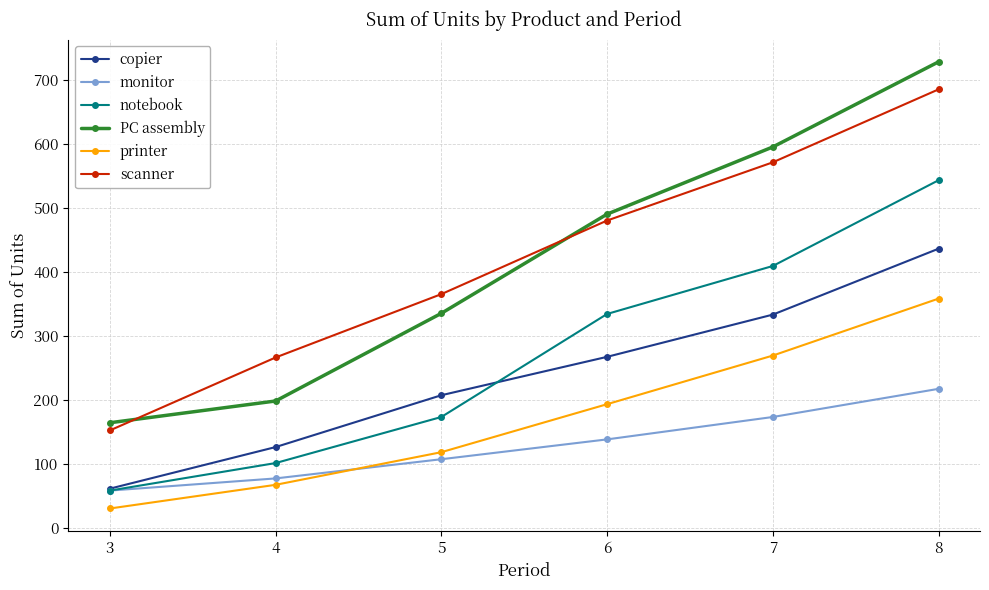

Which series changed the most between 7 and 8?

notebook